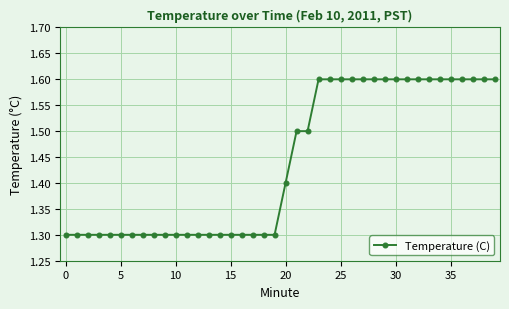

What is the sum of all values?

57.6